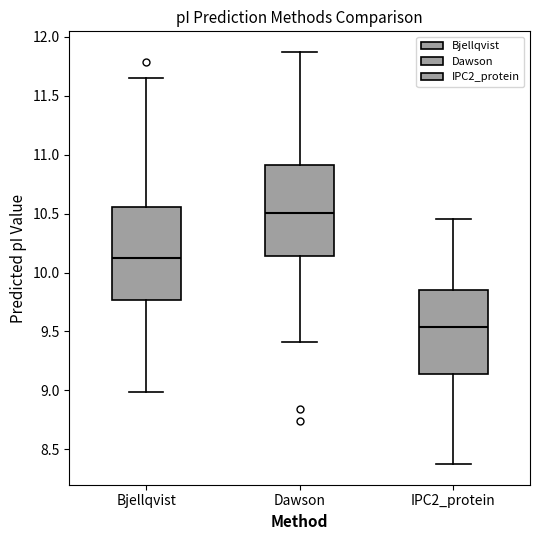

Reading left to right, transcribe this box plot: for each box, give where its median line is, the range the box spans, and where its two whiskers end, as read against the y-axis. The values are not printed on the chart, so give them approximately, as read against the axis.

Bjellqvist: median 10.10, box 9.75 to 10.55, whiskers 9.00 to 11.65
Dawson: median 10.50, box 10.15 to 10.90, whiskers 9.40 to 11.85
IPC2_protein: median 9.55, box 9.15 to 9.85, whiskers 8.40 to 10.45